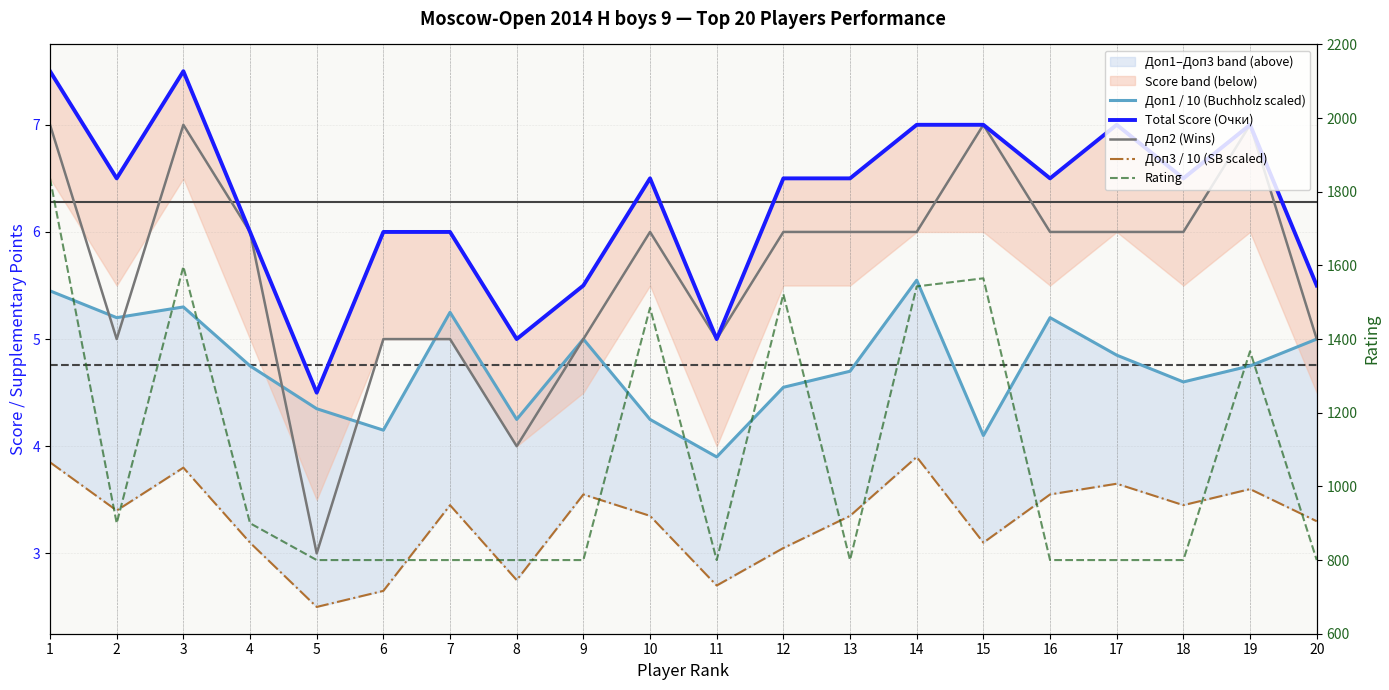

What is the average value of the Total Score (Очки) series?

6.3